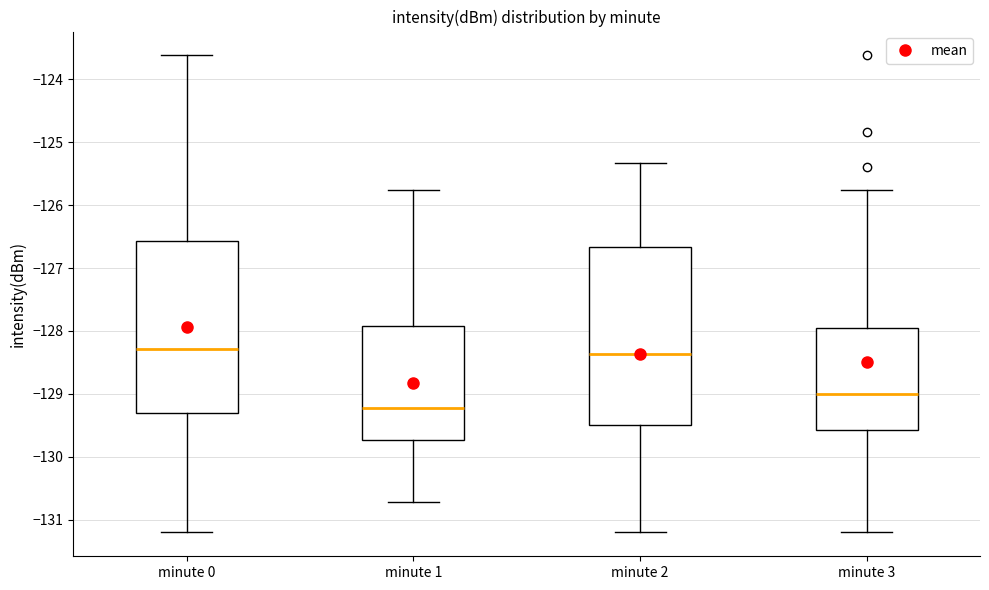

Where does the median line of the box for minute 2 sit on the y-axis? The values are not printed on the chart, so give them approximately, as read against the axis.

-128.4